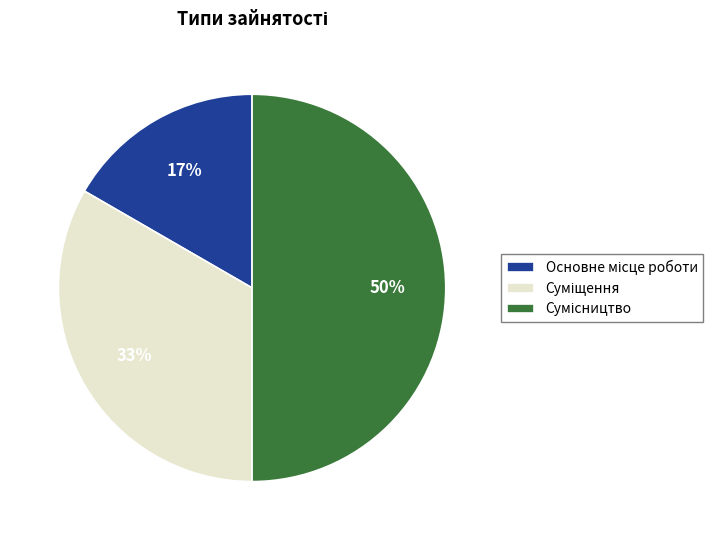

To the nearest percent, what is the difference between the largest and smallest slice percentages?

33%